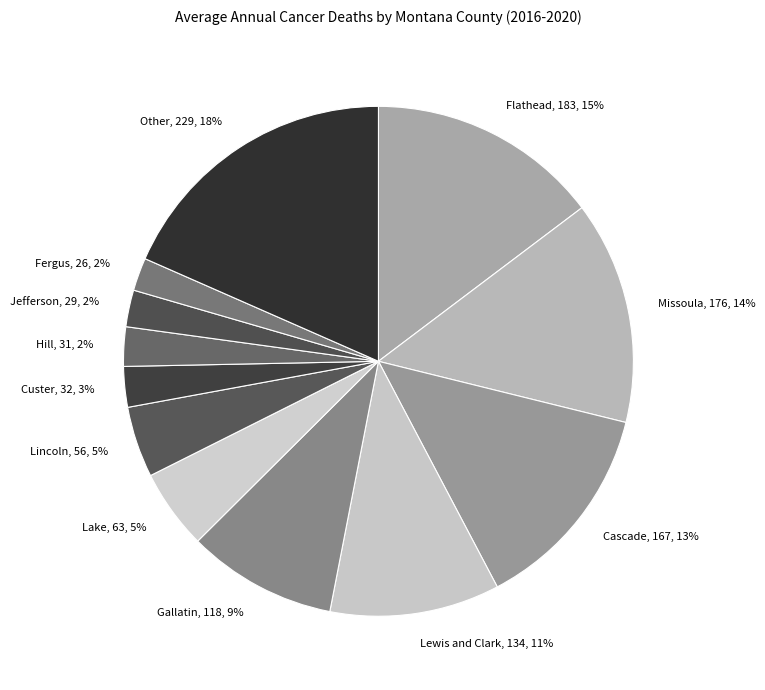

Between Lewis and Clark, 134, 11% and Custer, 32, 3%, which is larger?

Lewis and Clark, 134, 11%